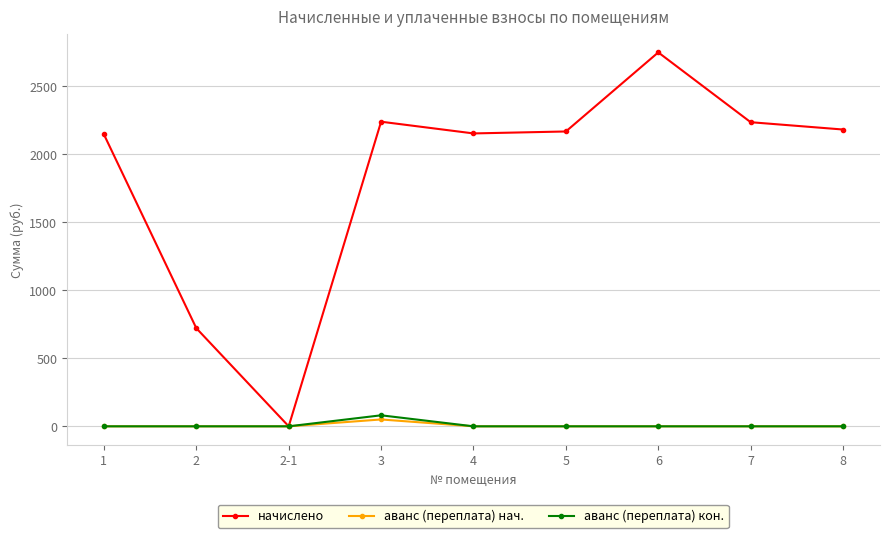

What is the average value of the начислено series?

1843.4